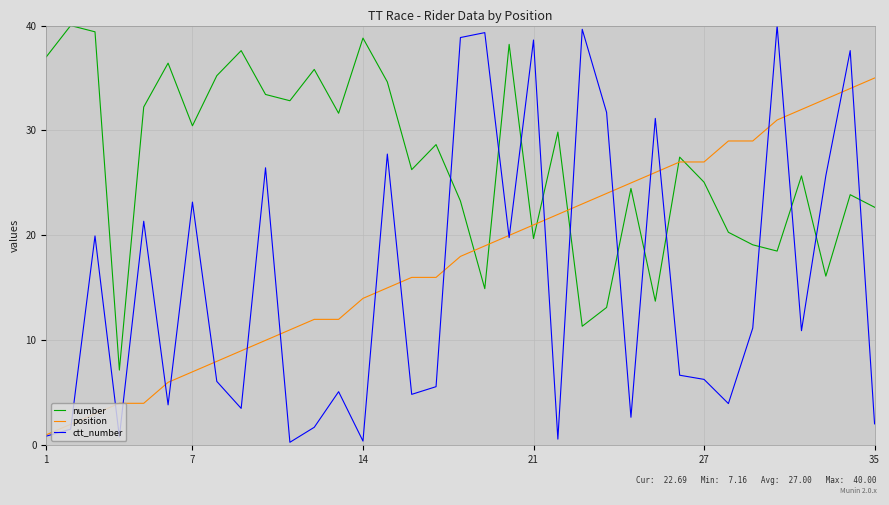

What is the sum of all ctt_number values?

540.0